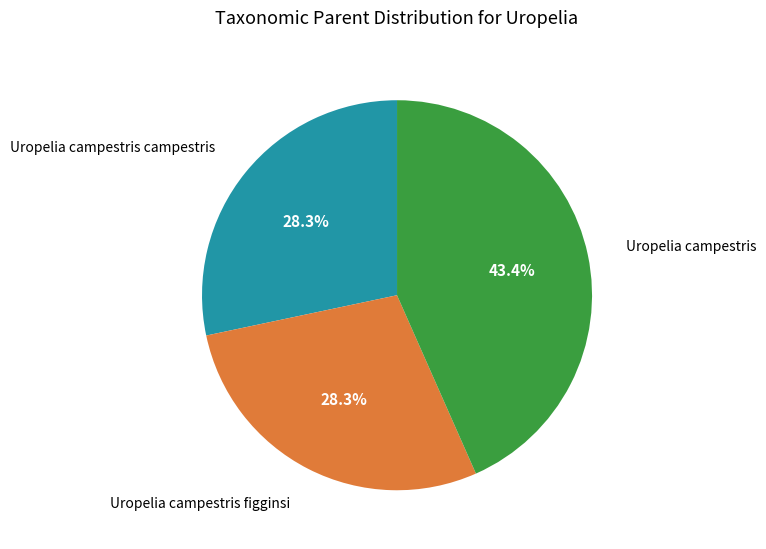

Is there a majority slice in this chart?

No